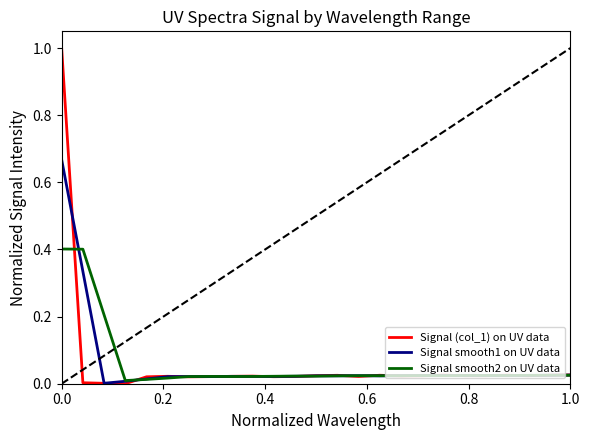

Which series has the largest range (max minus min)?

Signal (col_1) on UV data